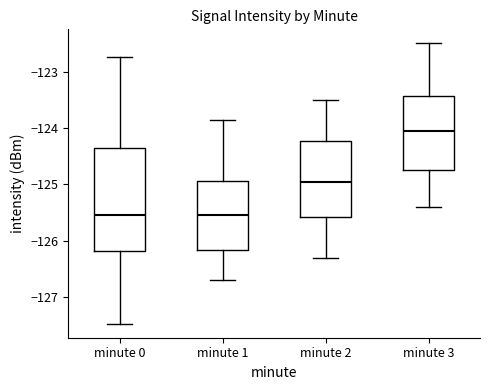

Reading left to right, transcribe this box plot: for each box, give where its median line is, the range the box spans, and where its two whiskers end, as read against the y-axis. The values are not printed on the chart, so give them approximately, as read against the axis.

minute 0: median -125.5, box -126.2 to -124.3, whiskers -127.5 to -122.7
minute 1: median -125.6, box -126.2 to -124.9, whiskers -126.7 to -123.9
minute 2: median -124.9, box -125.6 to -124.2, whiskers -126.3 to -123.5
minute 3: median -124.0, box -124.7 to -123.4, whiskers -125.4 to -122.5